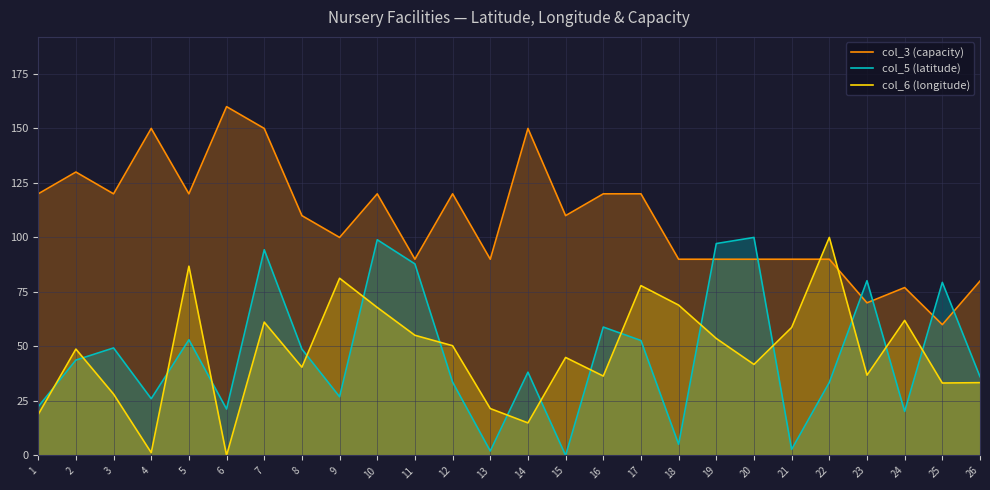

Between which two adjacent categories do col_3 (capacity) and col_5 (latitude) first intersect?

18 and 19